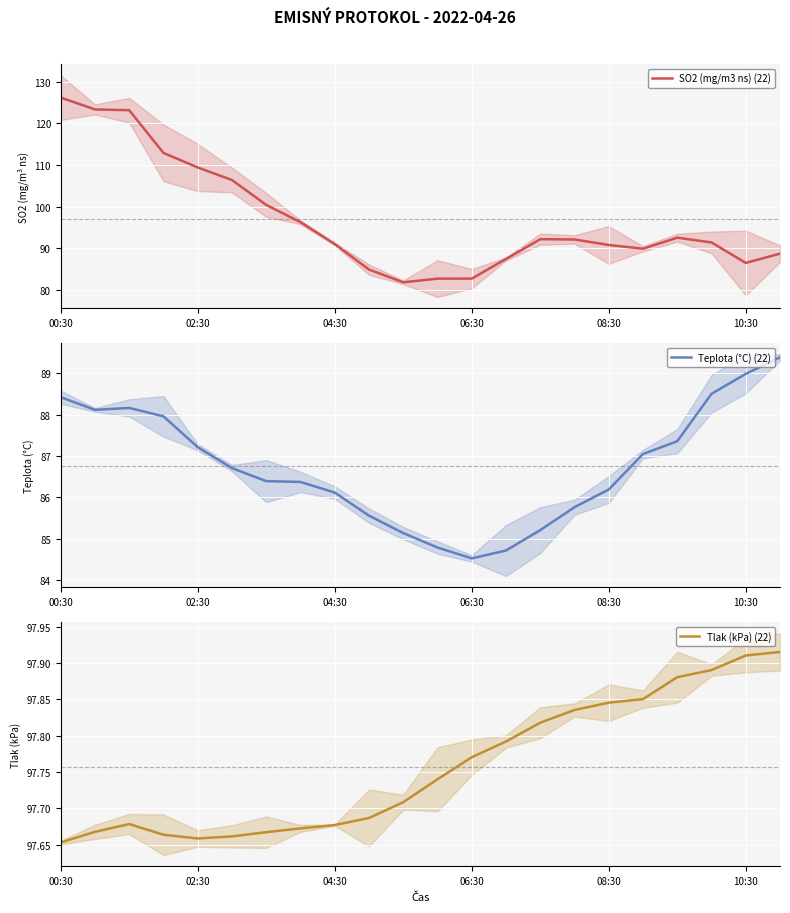

True or false: Teplota (°C) (22) has a value of 87.4 at 18.

True